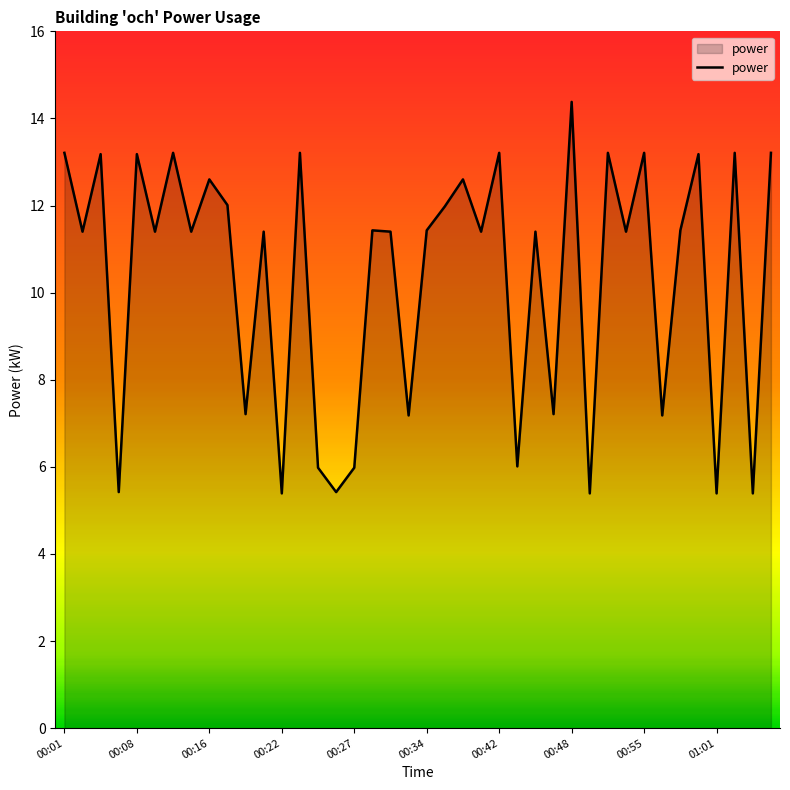

What is the difference between the maximum and minimum values?

9.0